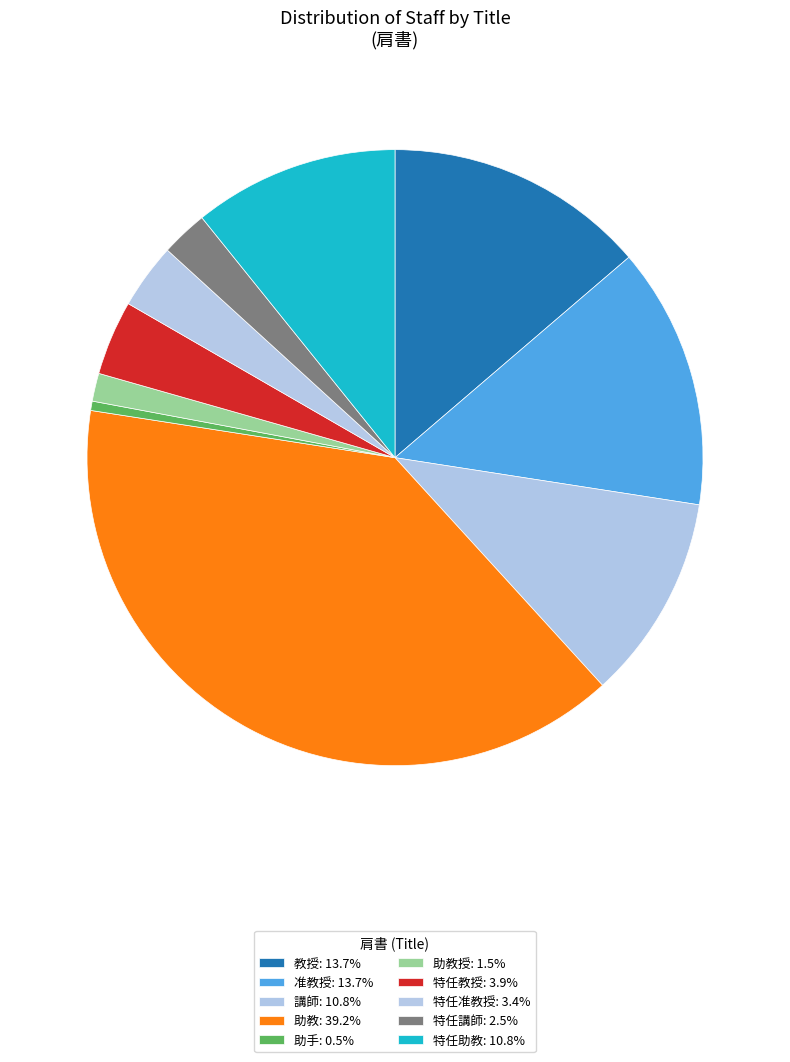

How many segments does this pie chart have?

10